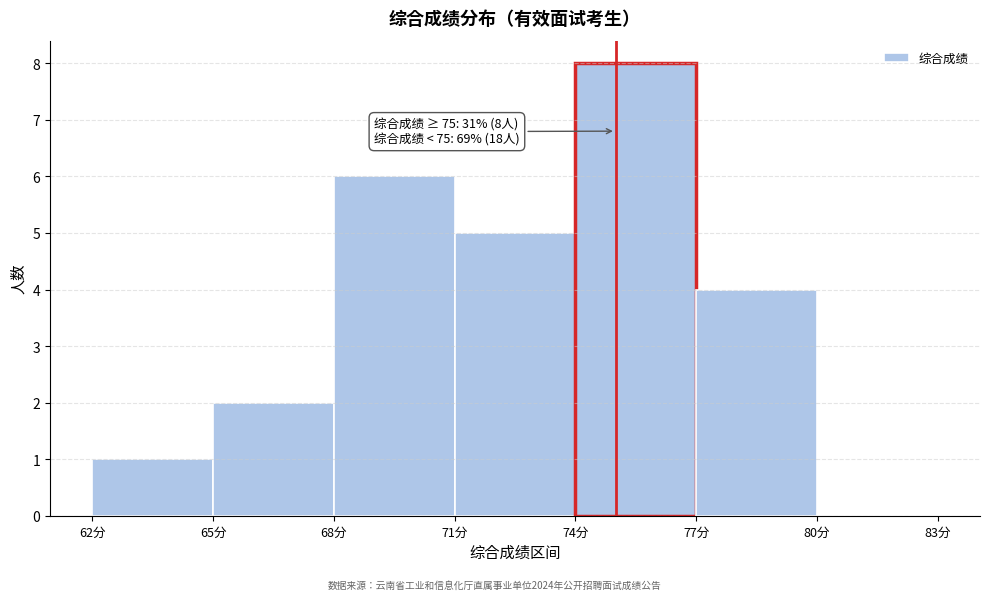

Over which range of the x-axis is the bar tallest?

74 to 77